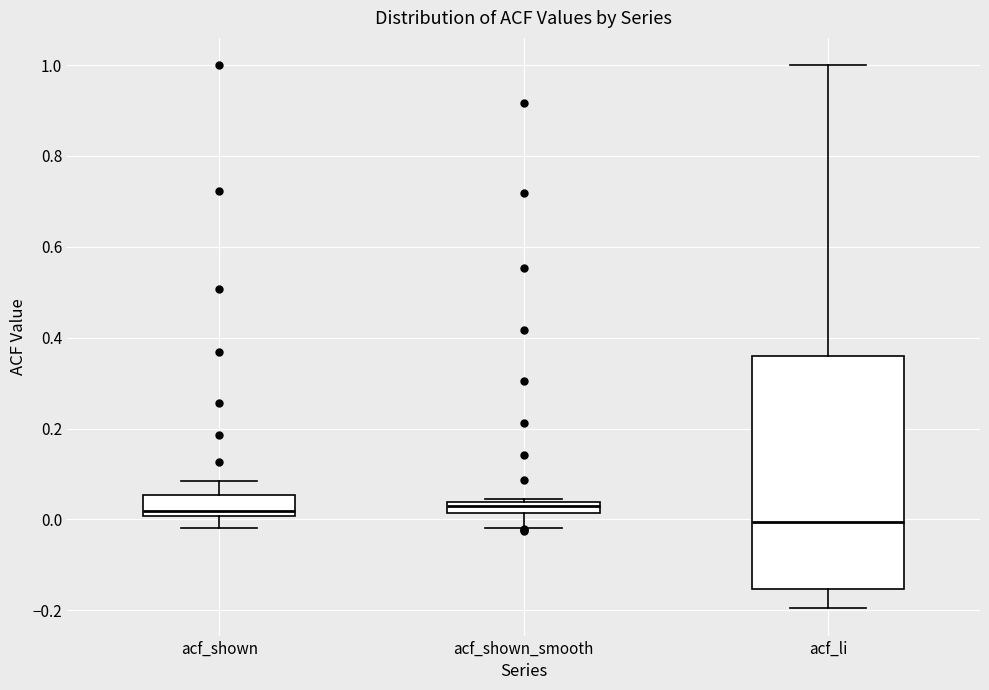

Which box is the tallest, from its lower edge to its upper edge?

acf_li